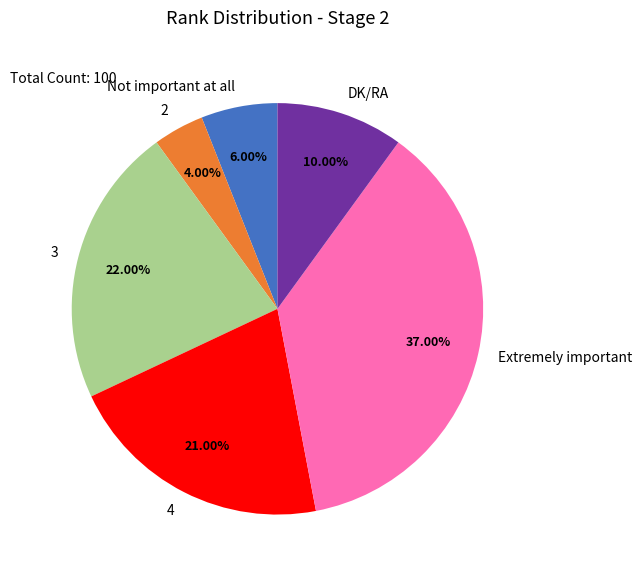

Which category has the smallest portion of the pie?

2